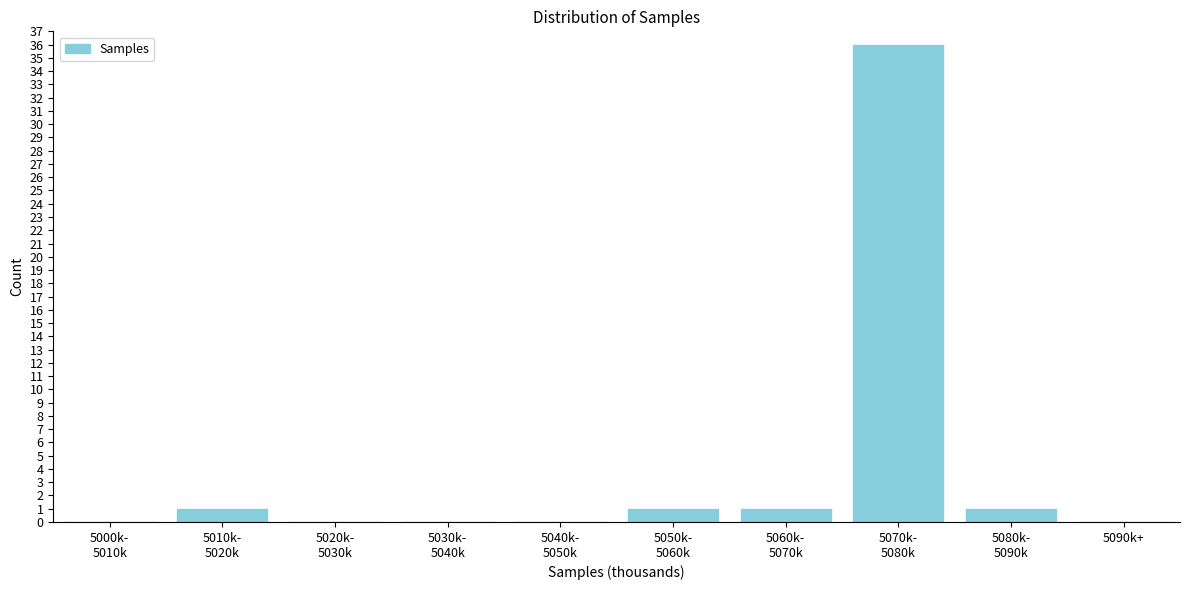

What is the sum of all values?

40